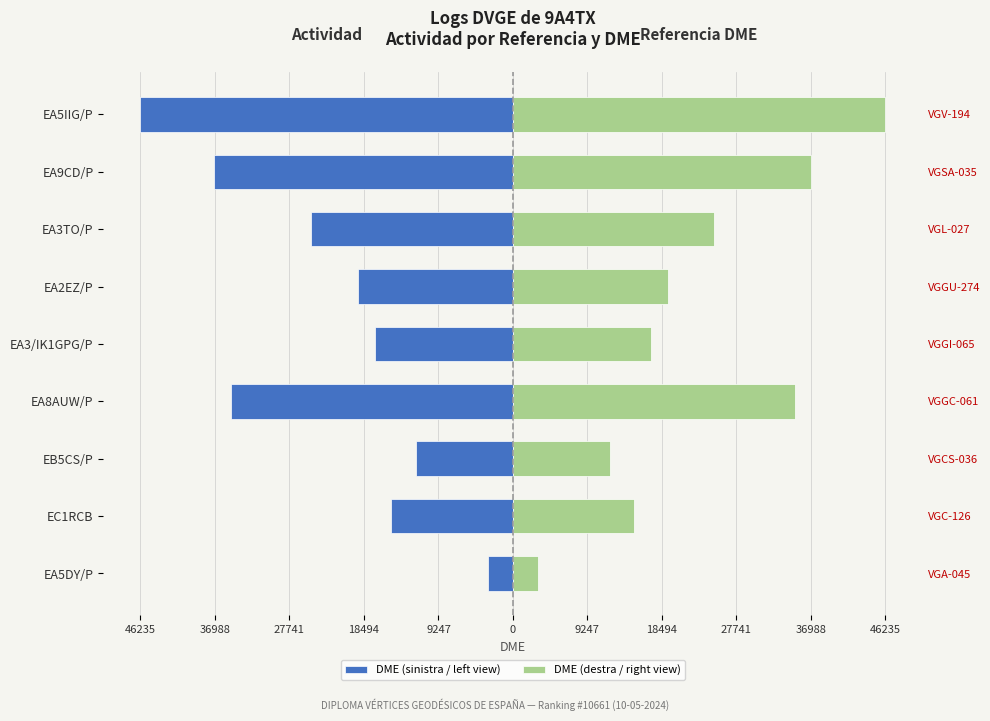

At EA9CD/P, list the series in order from smallest to largest.

DME (sinistra / left view), DME (destra / right view)